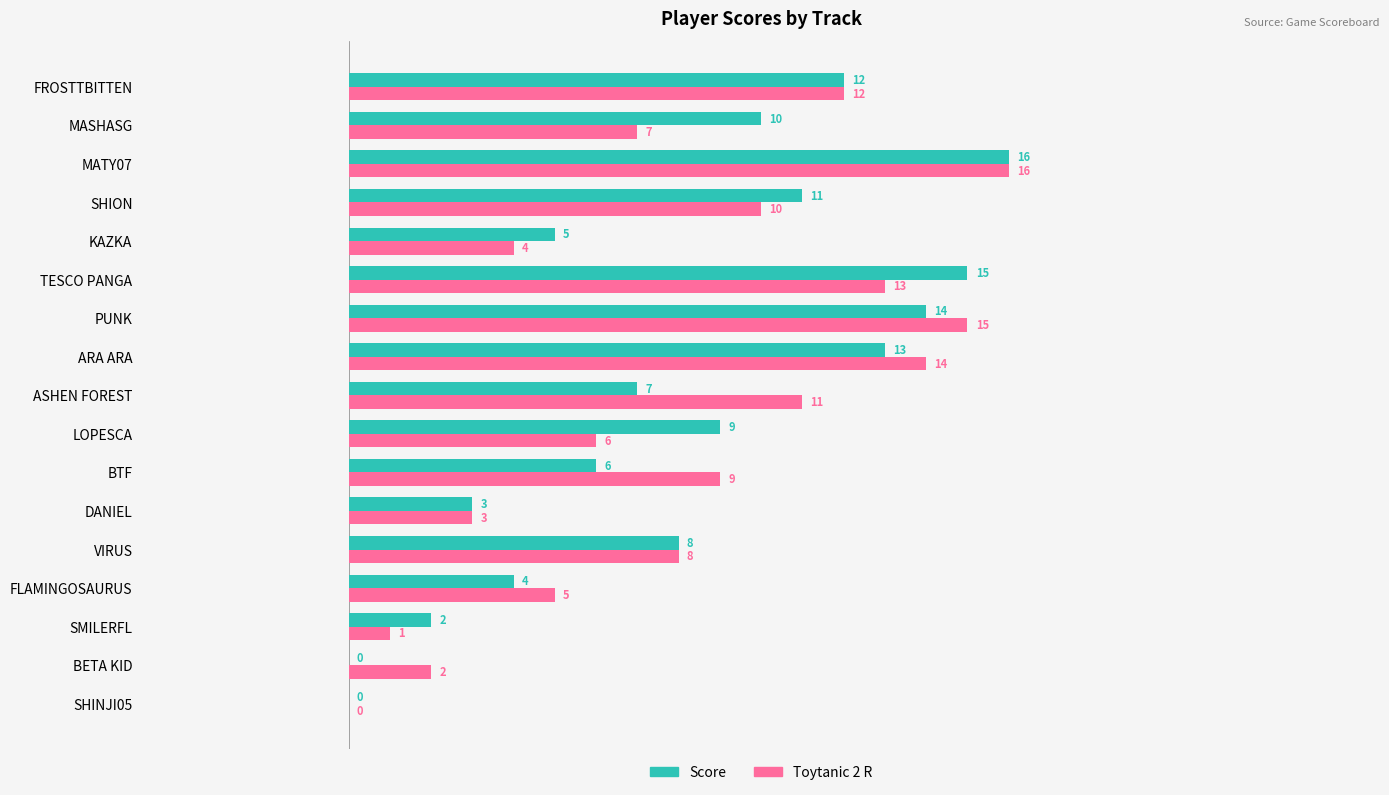

What is the sum of the Score values at ARA ARA and FROSTTBITTEN?

25